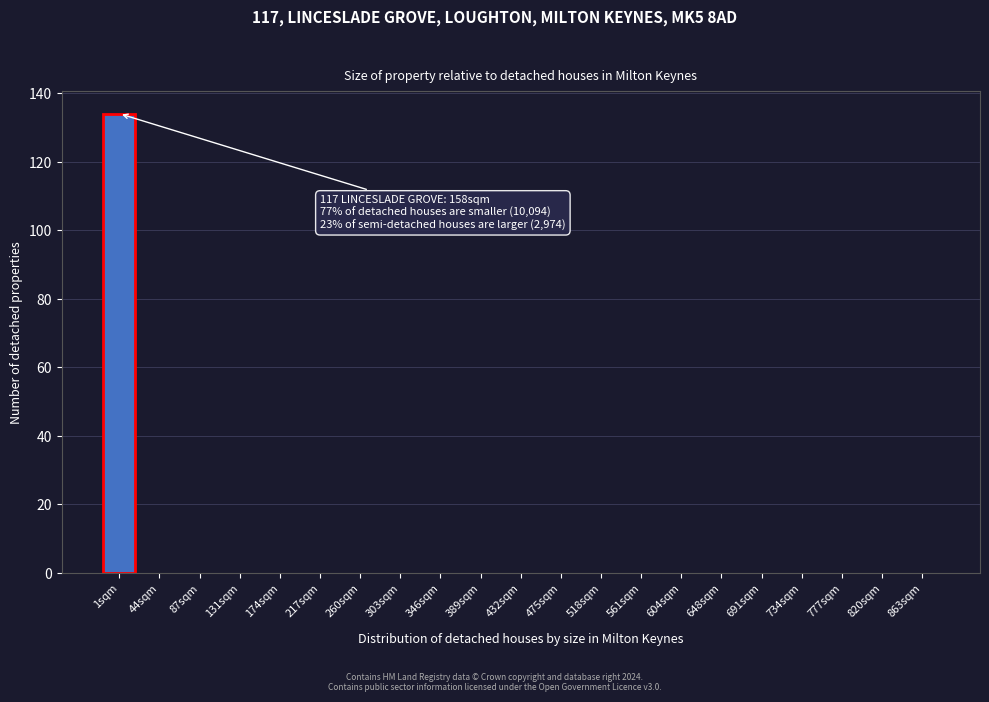

Reading left to right, list all the values displayed in this chart.

1sqm=134	44sqm=0	87sqm=0	131sqm=0	174sqm=0	217sqm=0	260sqm=0	303sqm=0	346sqm=0	389sqm=0	432sqm=0	475sqm=0	518sqm=0	561sqm=0	604sqm=0	648sqm=0	691sqm=0	734sqm=0	777sqm=0	820sqm=0	863sqm=0